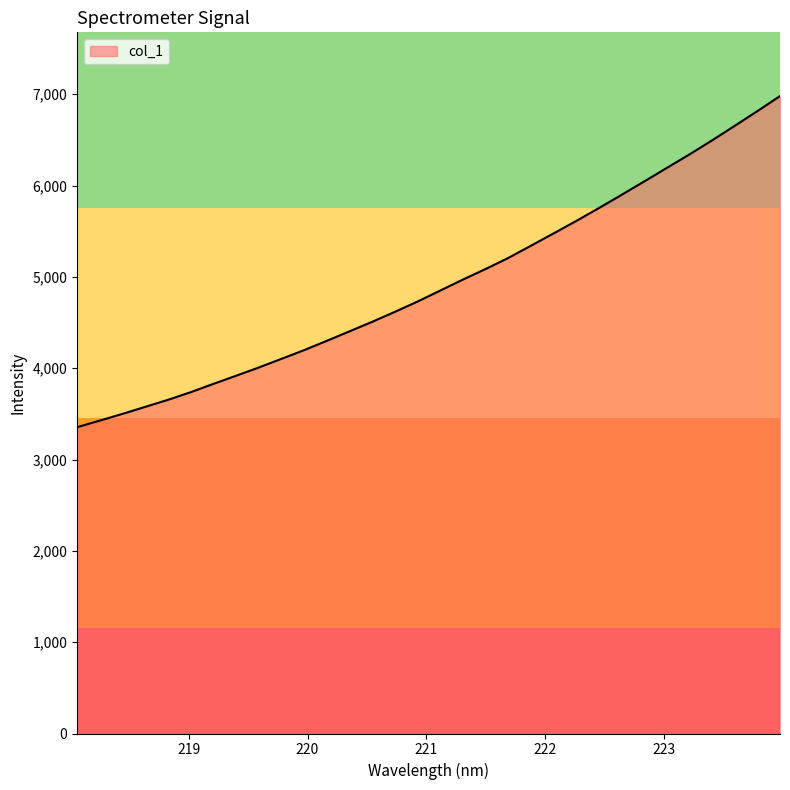

What is the minimum value shown in the chart?

3354.0